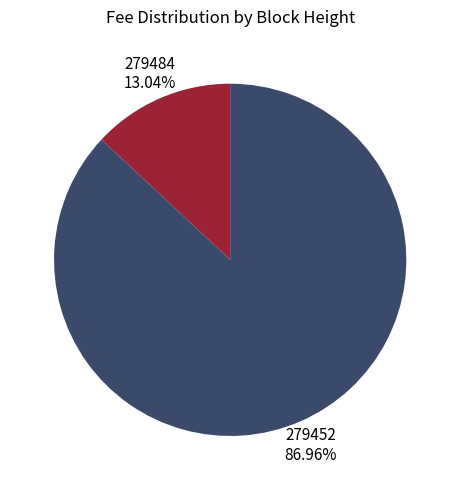

Is there any slice that represents more than half of the pie?

Yes